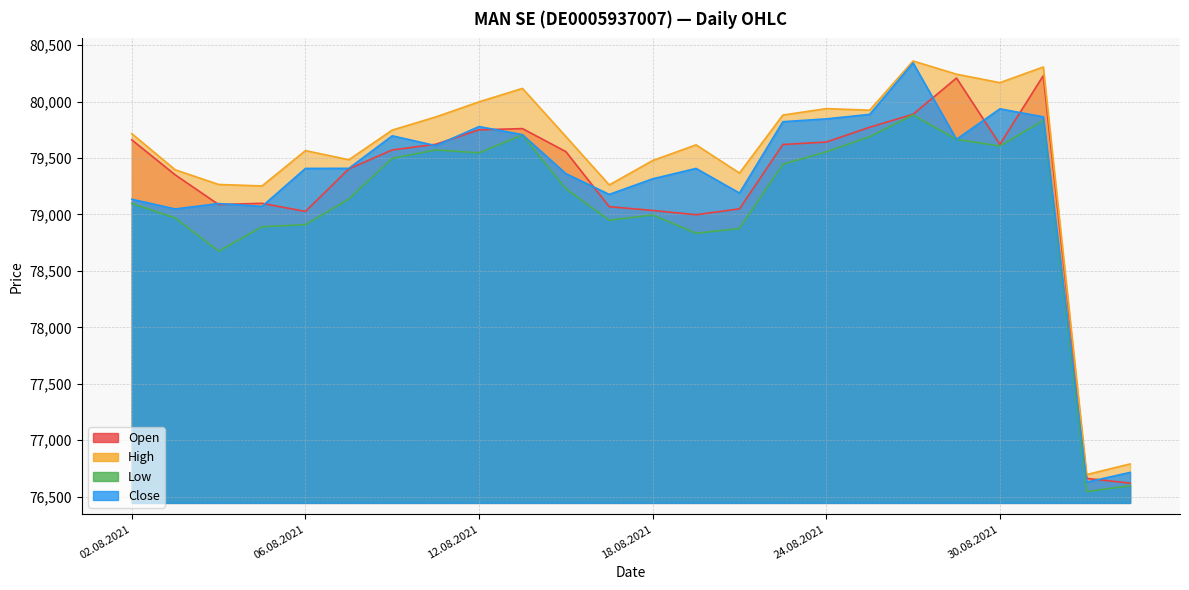

Reading left to right, extract all data points from this chart.

Open: 02.08.2021=79661	03.08.2021=79351	04.08.2021=79088	05.08.2021=79099	06.08.2021=79027	09.08.2021=79404	10.08.2021=79572	11.08.2021=79622	12.08.2021=79750	13.08.2021=79761	16.08.2021=79557	17.08.2021=79069	18.08.2021=79036	19.08.2021=78998	20.08.2021=79050	23.08.2021=79620	24.08.2021=79642	25.08.2021=79773	26.08.2021=79888	27.08.2021=80209	30.08.2021=79621	31.08.2021=80230	01.09.2021=76662	02.09.2021=76620
High: 02.08.2021=79716	03.08.2021=79396	04.08.2021=79266	05.08.2021=79253	06.08.2021=79566	09.08.2021=79485	10.08.2021=79748	11.08.2021=79864	12.08.2021=79998	13.08.2021=80117	16.08.2021=79691	17.08.2021=79262	18.08.2021=79478	19.08.2021=79617	20.08.2021=79367	23.08.2021=79881	24.08.2021=79938	25.08.2021=79924	26.08.2021=80360	27.08.2021=80243	30.08.2021=80168	31.08.2021=80307	01.09.2021=76696	02.09.2021=76790
Low: 02.08.2021=79098	03.08.2021=78969	04.08.2021=78674	05.08.2021=78891	06.08.2021=78910	09.08.2021=79137	10.08.2021=79498	11.08.2021=79572	12.08.2021=79546	13.08.2021=79704	16.08.2021=79228	17.08.2021=78949	18.08.2021=78996	19.08.2021=78834	20.08.2021=78876	23.08.2021=79445	24.08.2021=79555	25.08.2021=79690	26.08.2021=79882	27.08.2021=79665	30.08.2021=79607	31.08.2021=79833	01.09.2021=76545	02.09.2021=76597
Close: 02.08.2021=79135	03.08.2021=79049	04.08.2021=79097	05.08.2021=79072	06.08.2021=79408	09.08.2021=79409	10.08.2021=79697	11.08.2021=79610	12.08.2021=79779	13.08.2021=79707	16.08.2021=79362	17.08.2021=79178	18.08.2021=79316	19.08.2021=79408	20.08.2021=79190	23.08.2021=79822	24.08.2021=79847	25.08.2021=79887	26.08.2021=80343	27.08.2021=79666	30.08.2021=79936	31.08.2021=79865	01.09.2021=76629	02.09.2021=76715